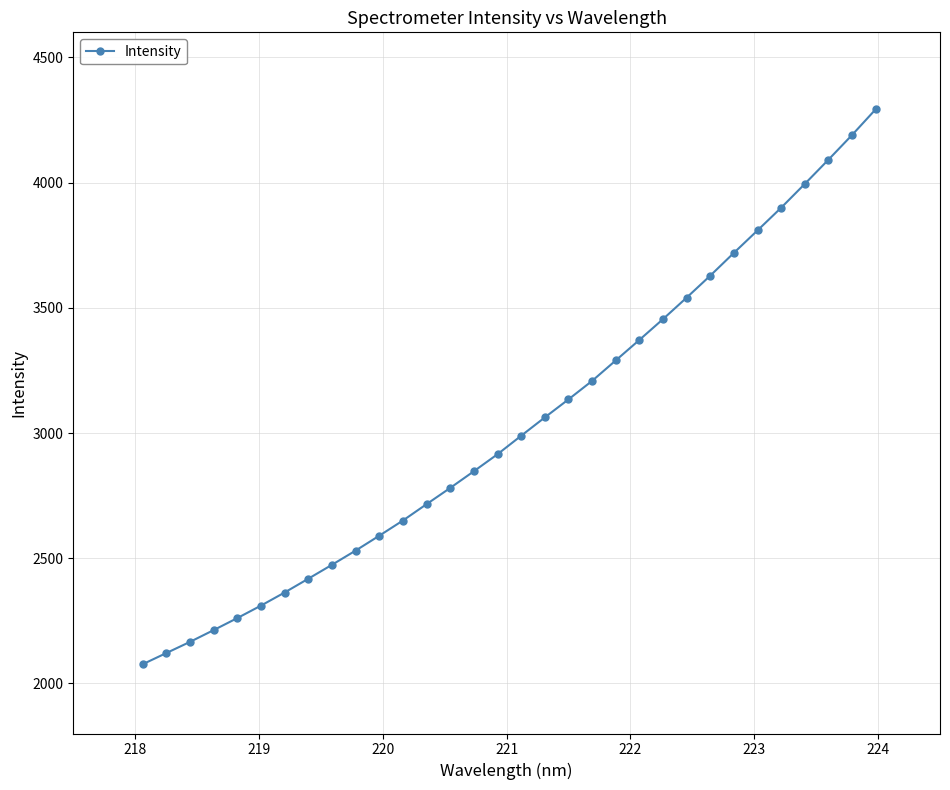

What is the minimum value shown in the chart?

2076.4